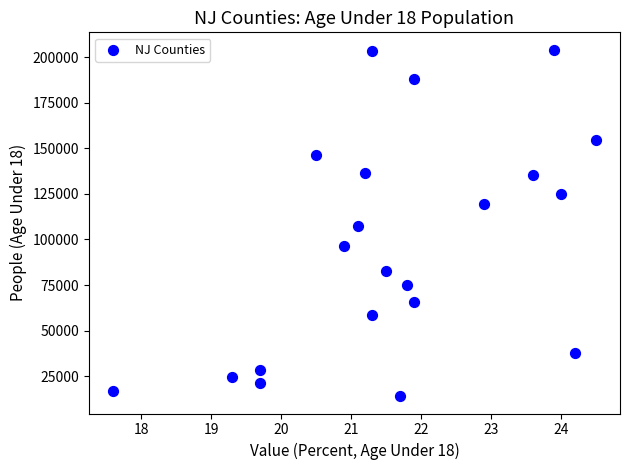

What is the range of Y values (max minus min)?

189983